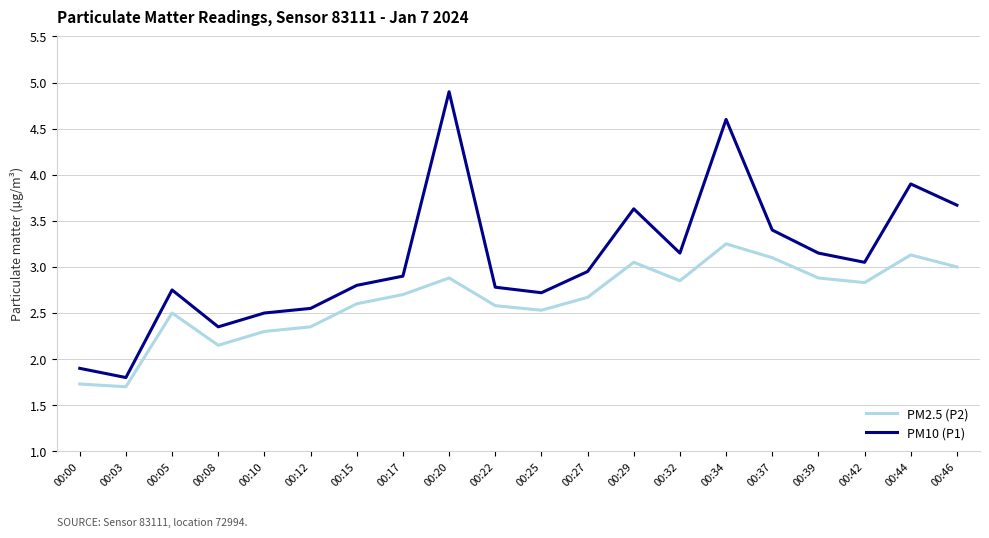

Between 00:00 and 00:05, which series saw the biggest shift?

PM10 (P1)